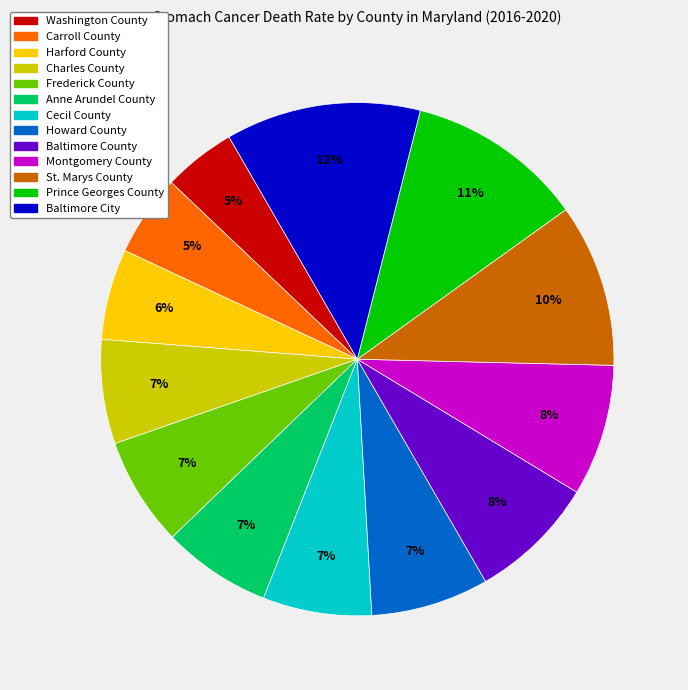

To the nearest percent, what portion does St. Marys County represent?

10%